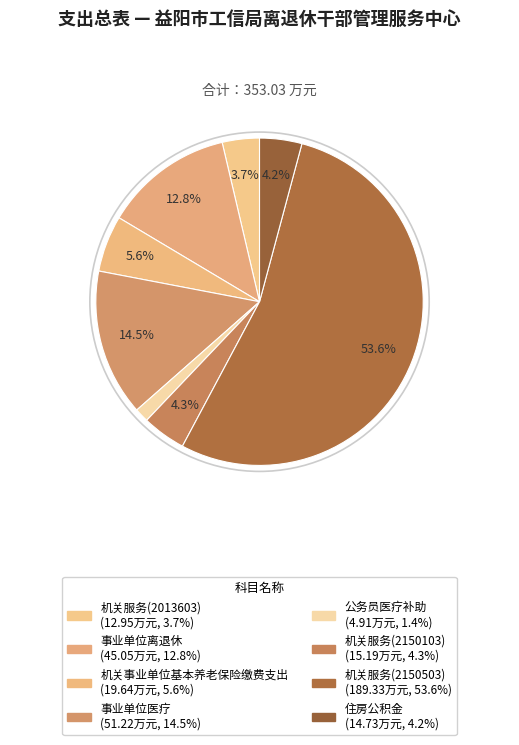

To the nearest percent, what is the difference between the 机关事业单位基本养老保险缴费支出 and 事业单位医疗 slice percentages?

9%